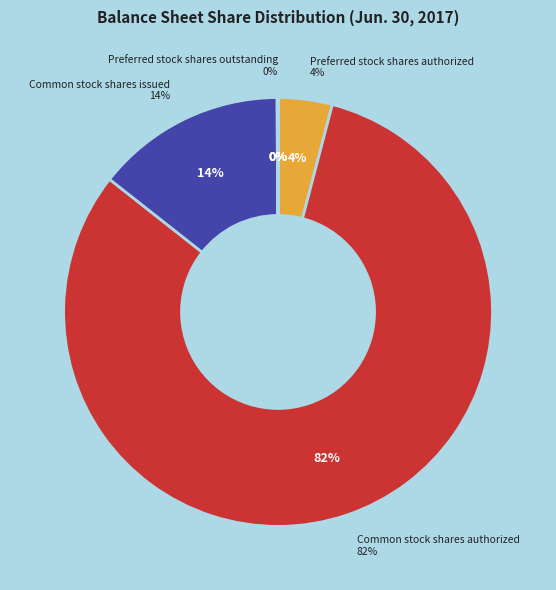

Does Common stock shares authorized represent more than half of the total?

Yes